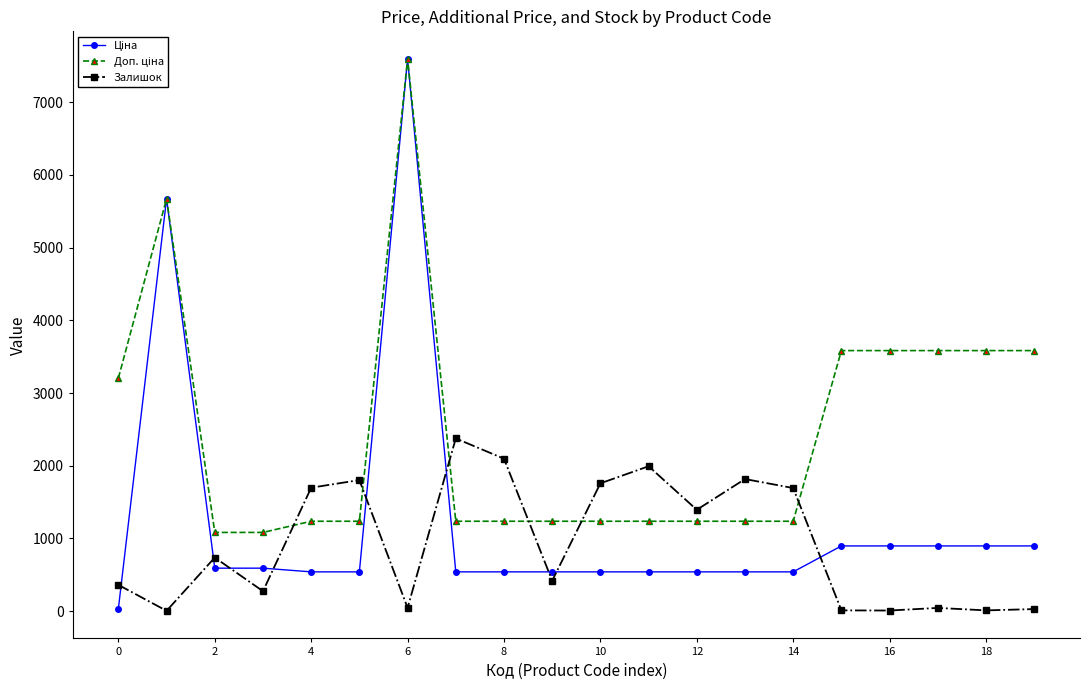

What is the greatest value displayed?

7596.5